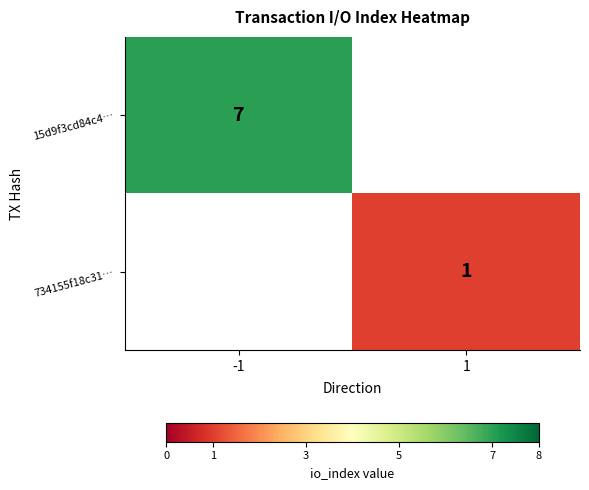

True or false: 734155f18c31… has a value of 1 at 1.

True